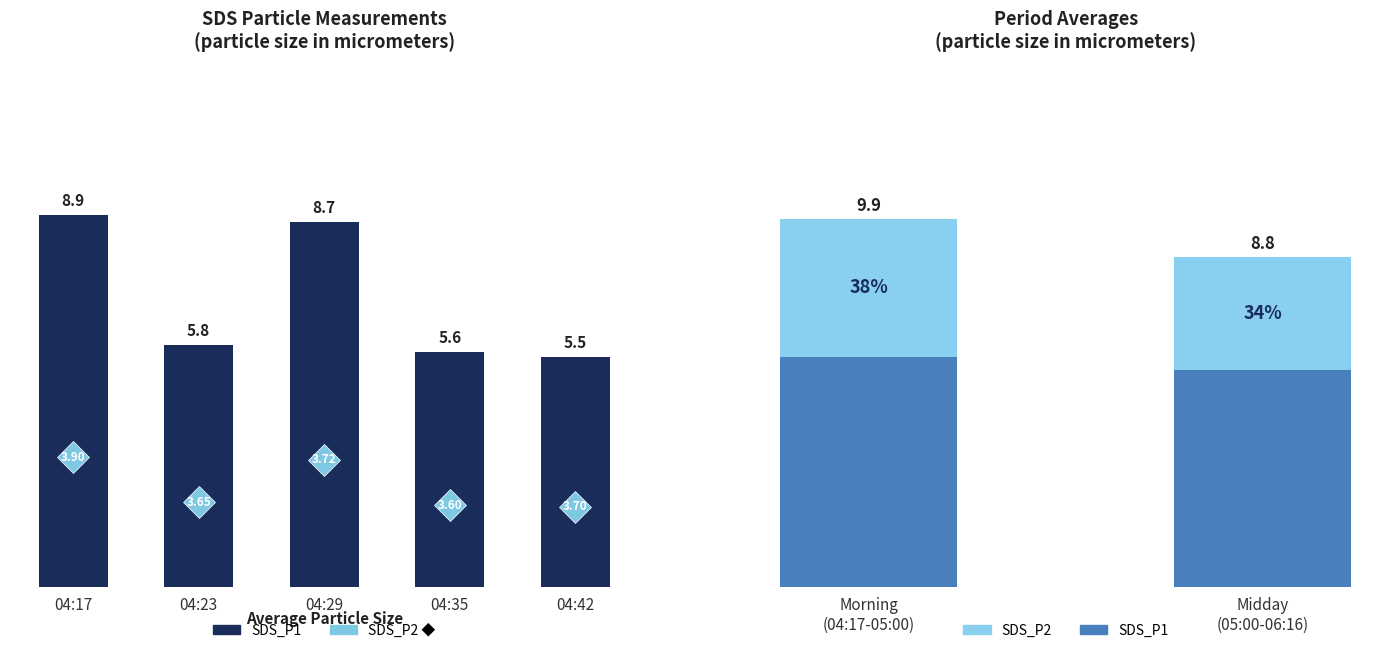

How many distinct data groups are displayed?

2